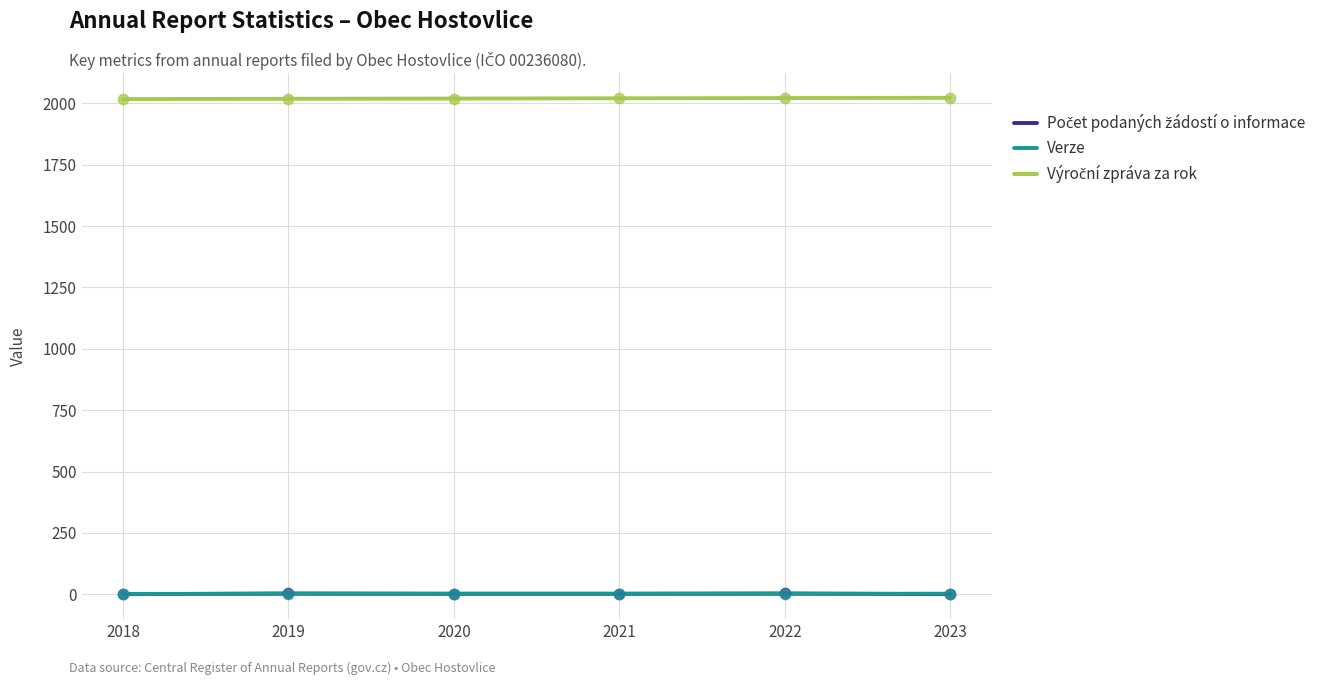

Is it true that Verze equals 1 at 2018?

True